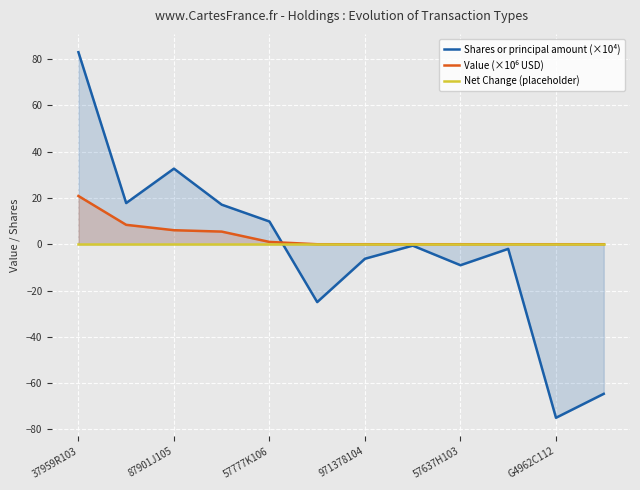

Reading left to right, extract all data points from this chart.

Shares or principal amount (×10⁴): 83.0	17.8	32.7	17.1	9.8	-25.0	-6.3	-0.6	-9.1	-2.0	-75.0	-64.7
Value (×10⁶ USD): 20.9	8.4	6.1	5.5	1.0	0.0	0.0	0.0	0.0	0.0	0.0	0.0
Net Change (placeholder): 0.0	0.0	0.0	0.0	0.0	0.0	0.0	0.0	0.0	0.0	0.0	0.0